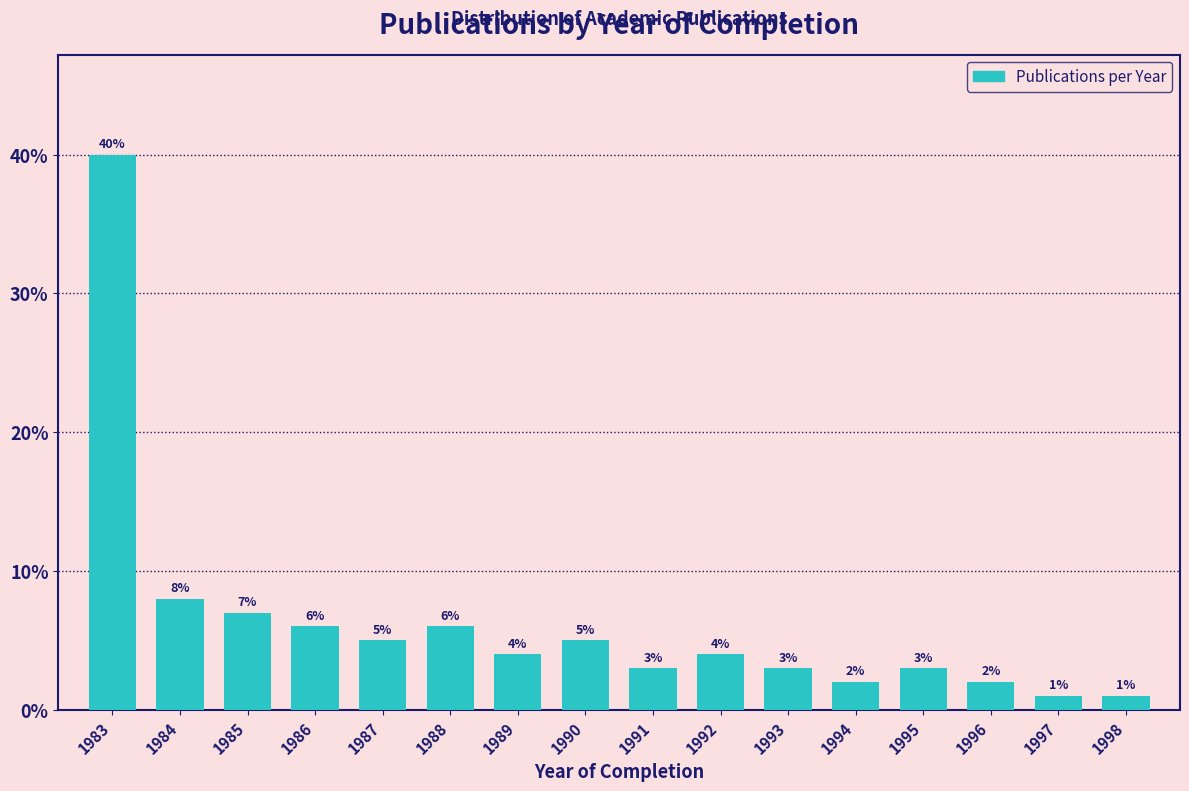

Reading right to left, transcribe all the data shown in this chart.

1998=1.0	1997=1.0	1996=2.0	1995=3.0	1994=2.0	1993=3.0	1992=4.0	1991=3.0	1990=5.0	1989=4.0	1988=6.0	1987=5.0	1986=6.0	1985=7.0	1984=8.0	1983=40.0